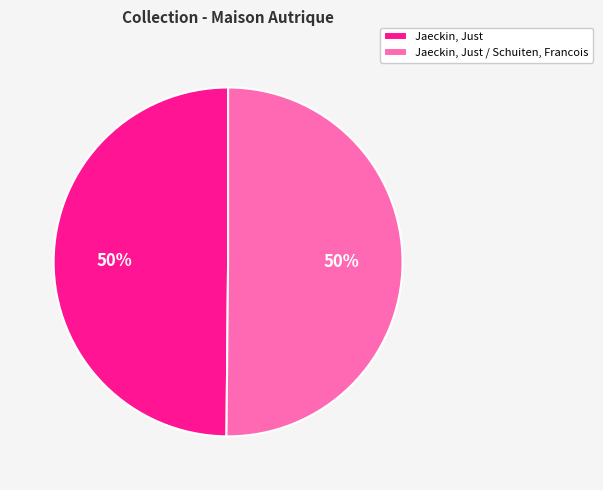

Is it true that Jaeckin, Just is 50% of the pie?

True